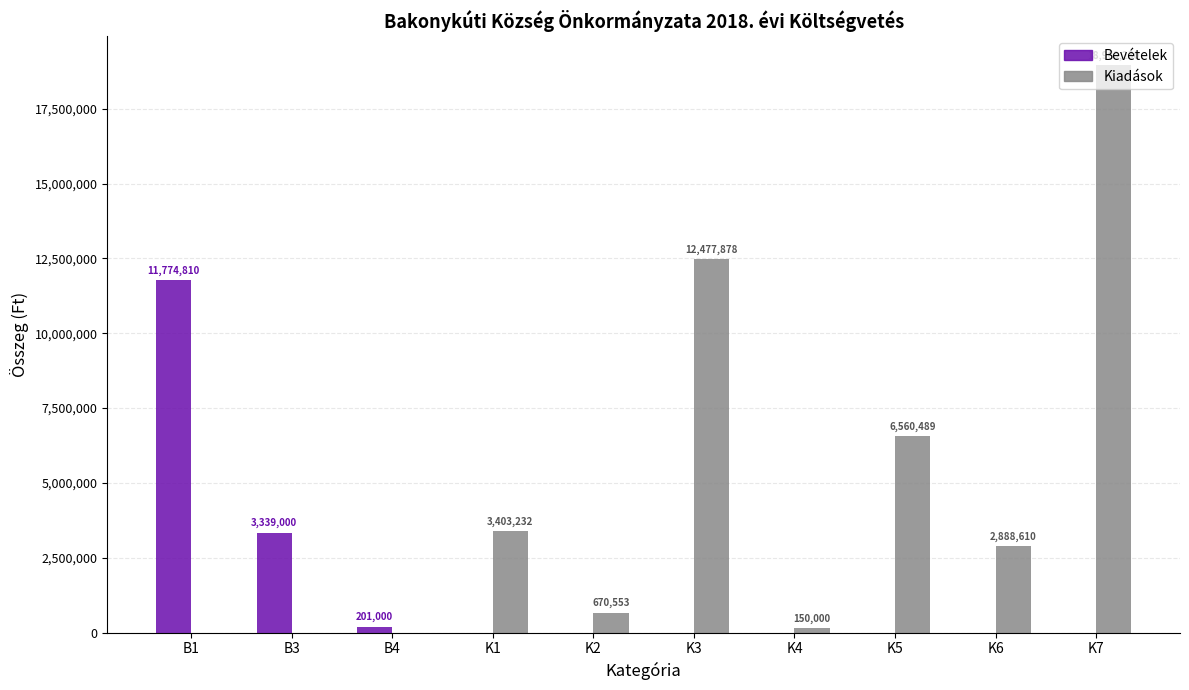

Reading left to right, transcribe all the data shown in this chart.

Bevételek: 11774810	3339000	201000	0	0	0	0	0	0	0
Kiadások: 0	0	0	3403232	670553	12477878	150000	6560489	2888610	18969230